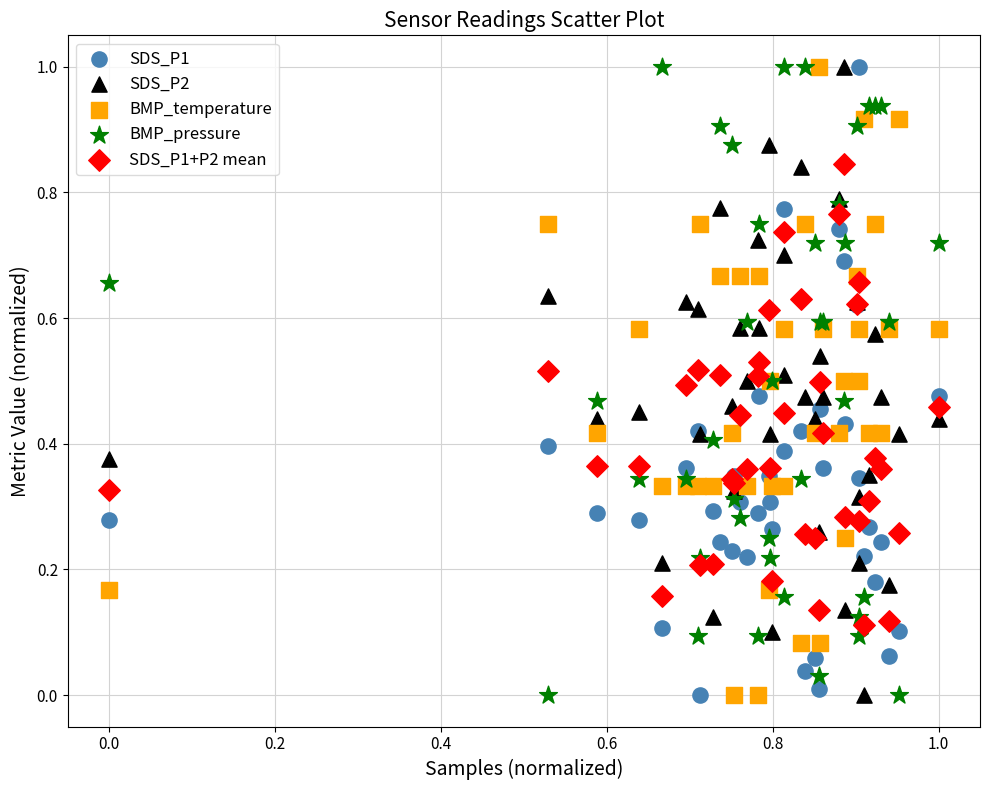

What is the X range (max minus min) for the scatter plot?

1.0